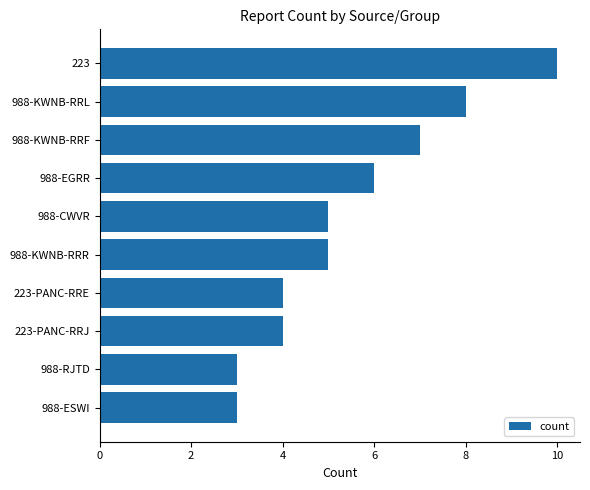

Approximately how many times larger is the value at 988-KWNB-RRL compared to 223?

0.8